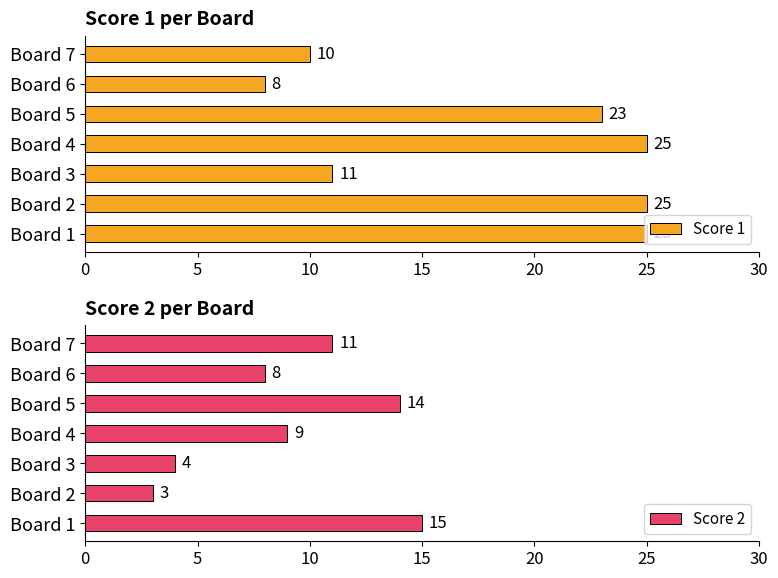

What is the difference between the maximum and minimum values in the Score 1 series?

17